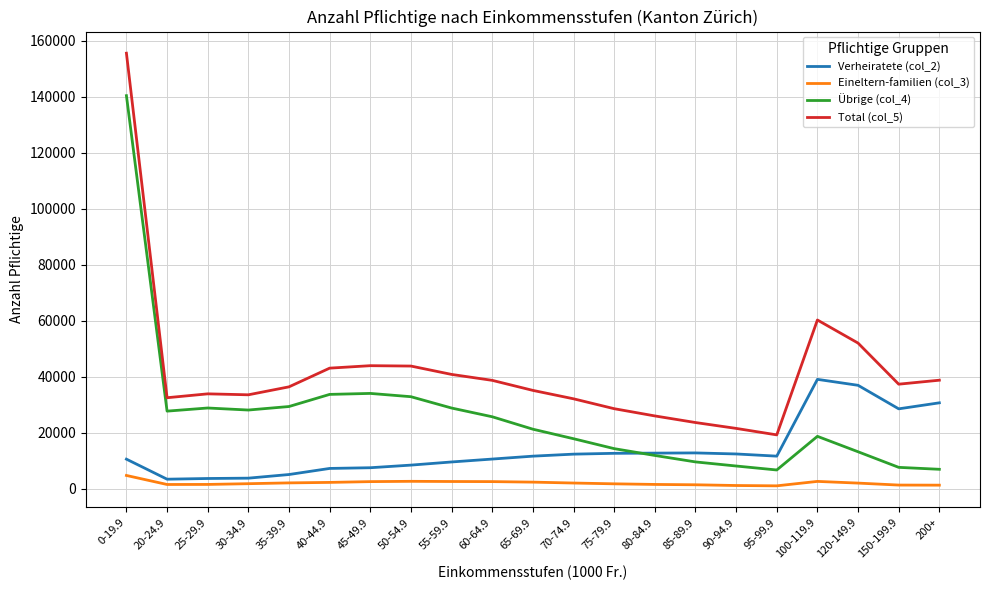

What is the difference between the Total (col_5) values at 55-59.9 and 30-34.9?

7280